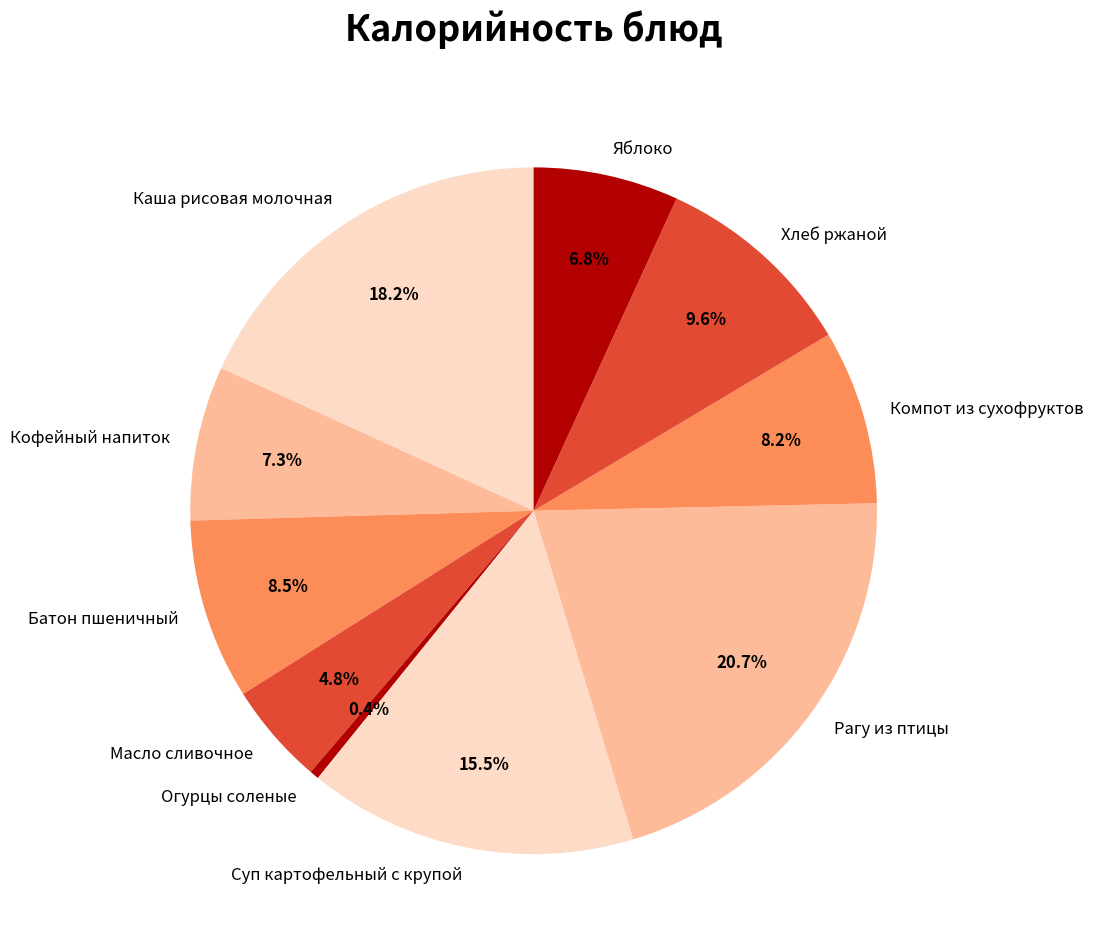

What is the smallest slice in the pie chart?

Огурцы соленые